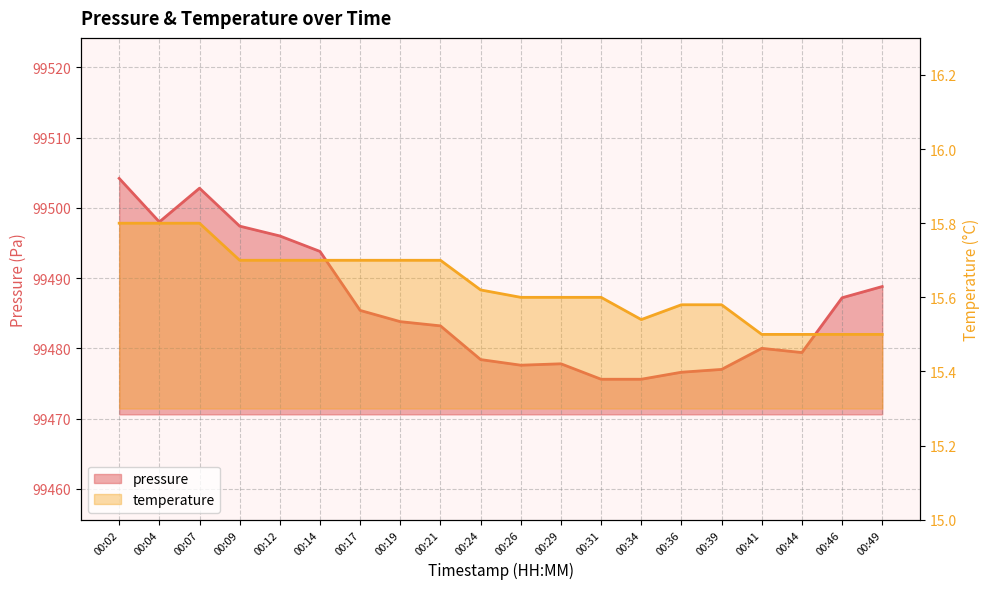

How many data points does each series have?

20